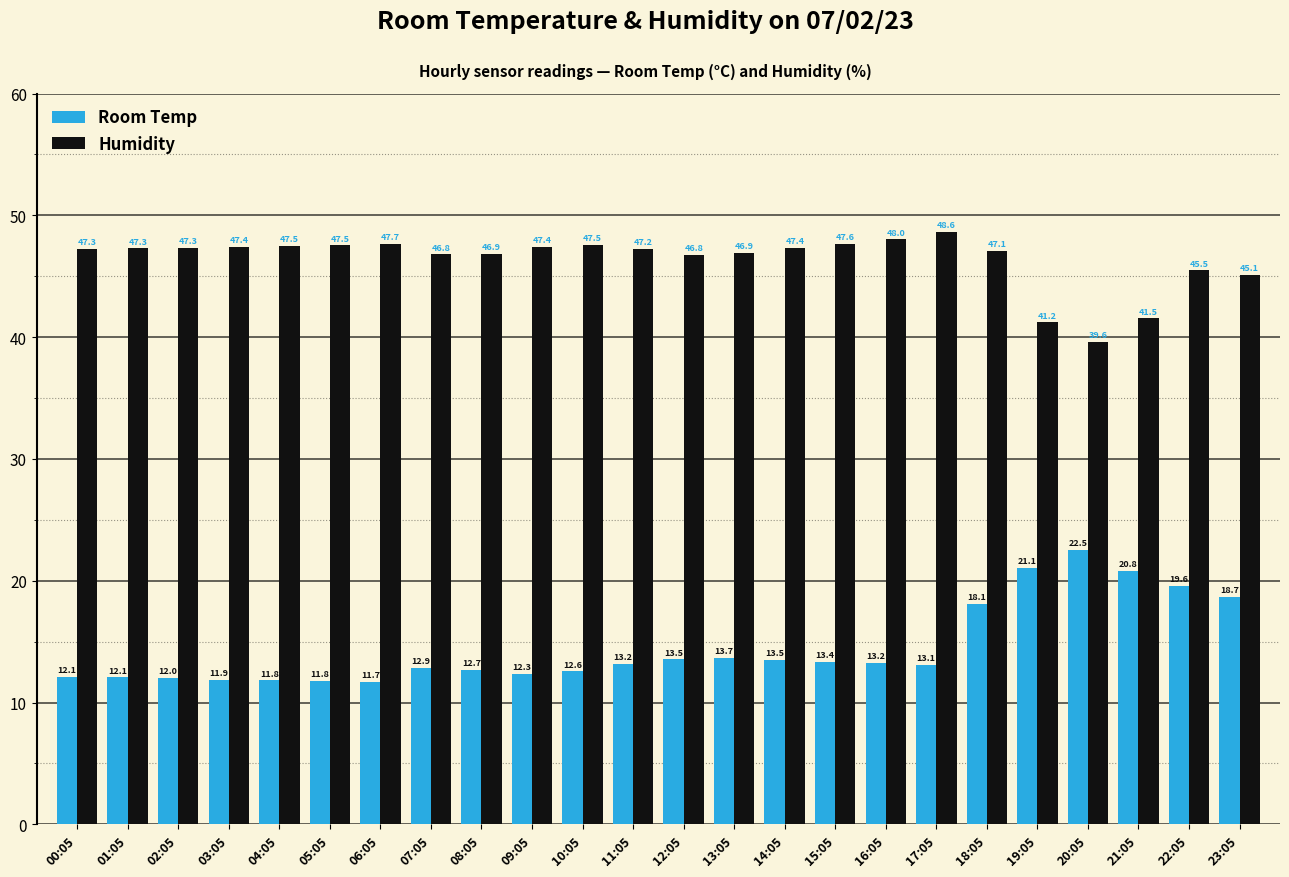

Where does the Humidity series first go above 47?

00:05